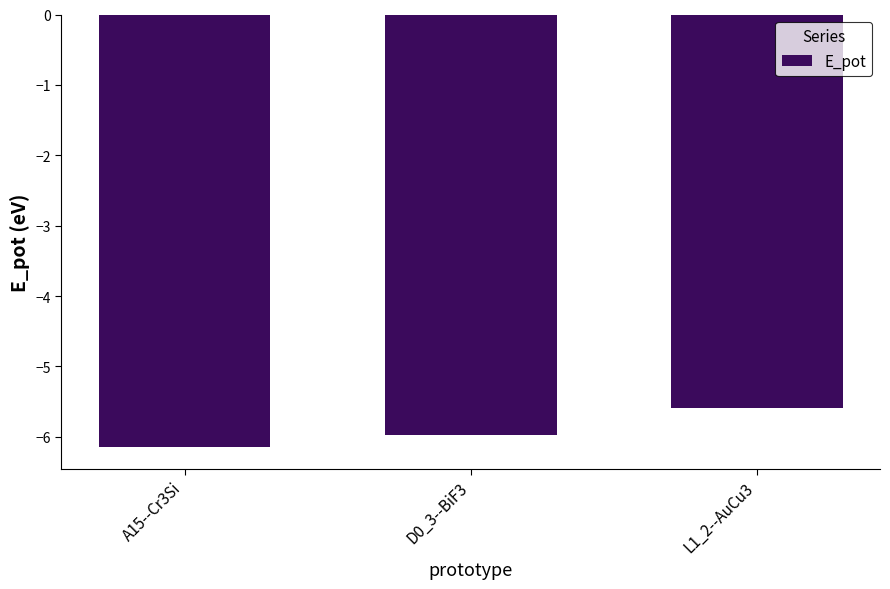

Reading left to right, extract all data points from this chart.

-6.2	-6.0	-5.6